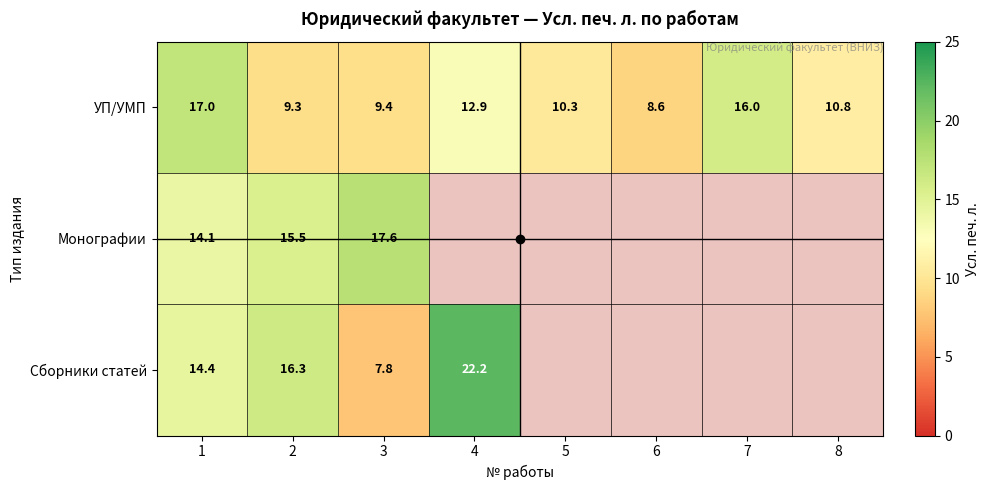

True or false: УП/УМП has a value of 10.8 at 8.

True